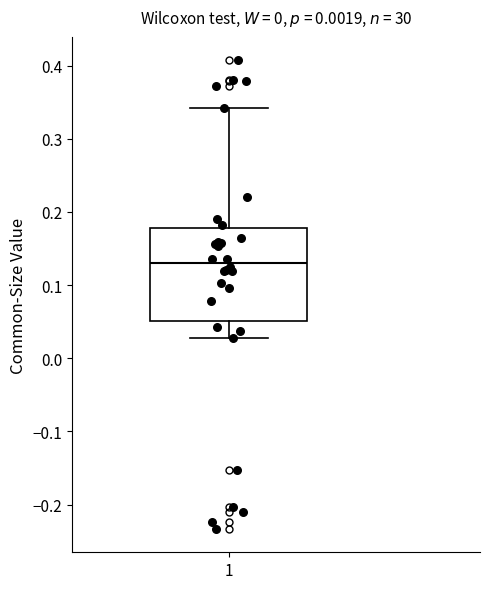

Transcribe this box plot: give where the median line is, the range the box spans, and where the two whiskers end, as read against the y-axis. The values are not printed on the chart, so give them approximately, as read against the axis.

median 0.13, box 0.05 to 0.18, whiskers 0.03 to 0.34